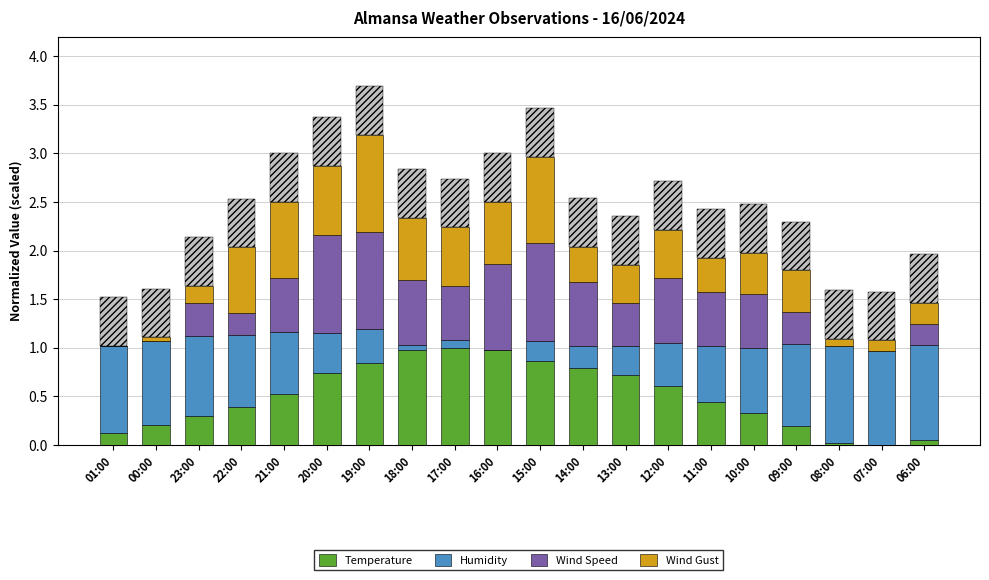

True or false: Temperature has a value of 0.1 at 09:00.

False